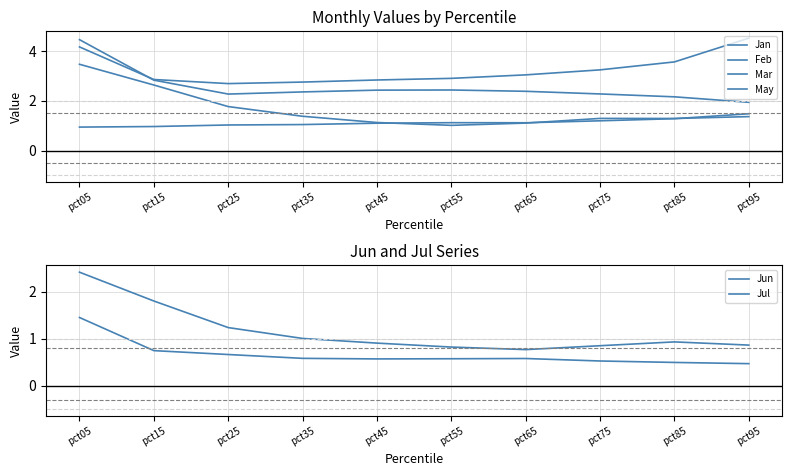

How many data points in Mar are less than 3?

5